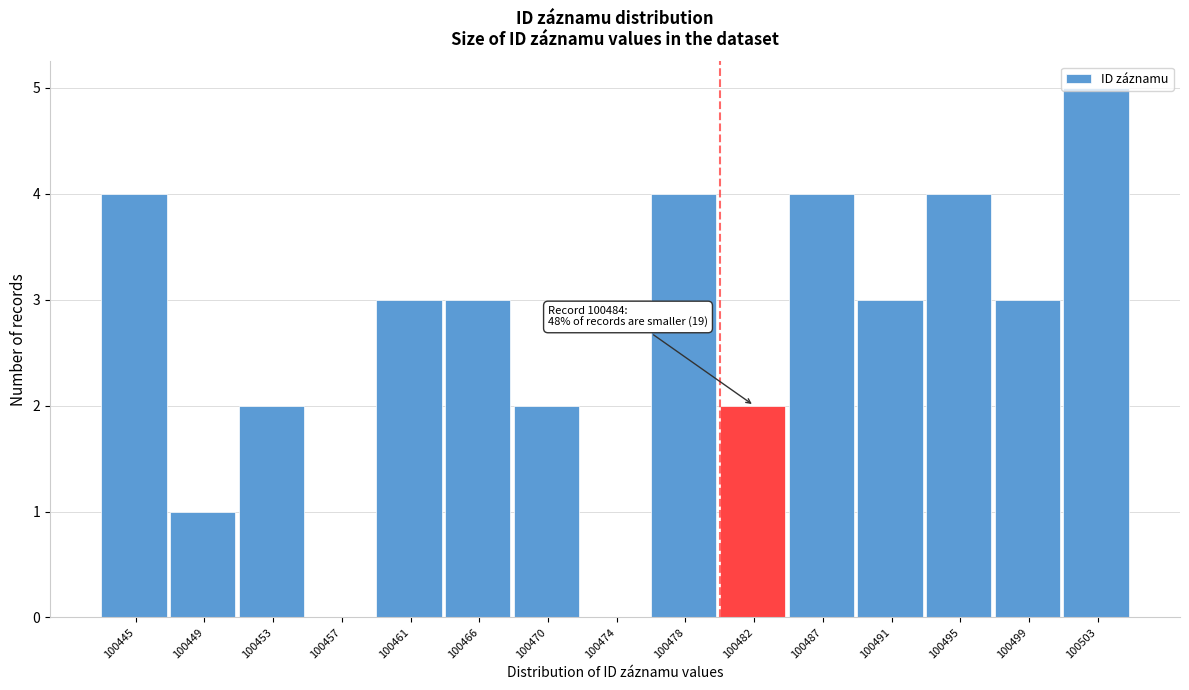

What is the approximate value at 100445?

4